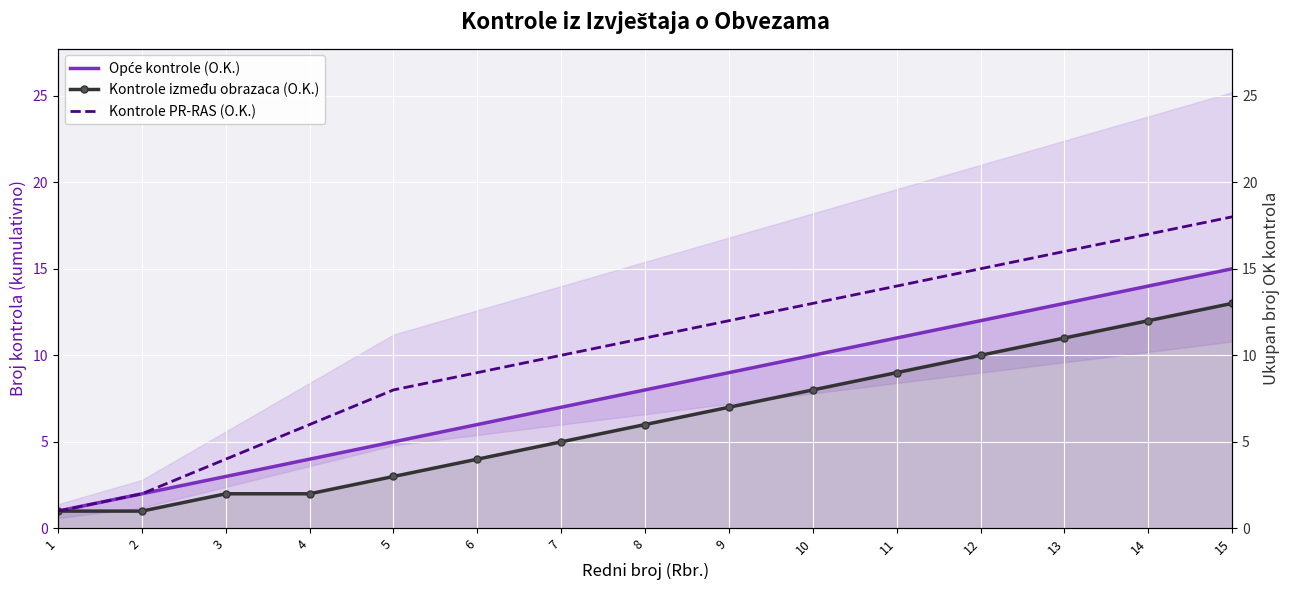

At which category does the chart reach its peak across all series?

15